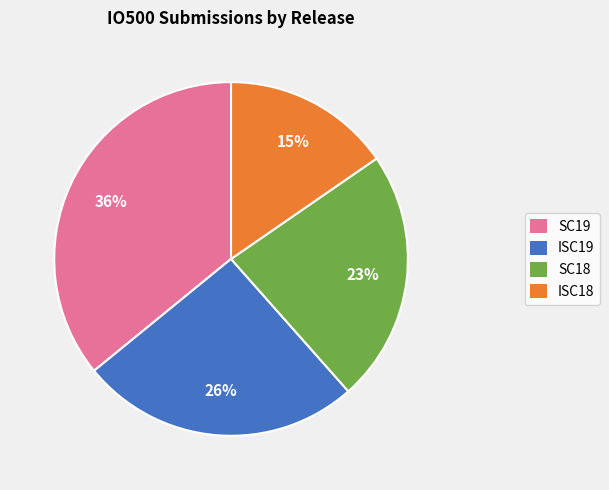

Is there any slice that represents more than half of the pie?

No